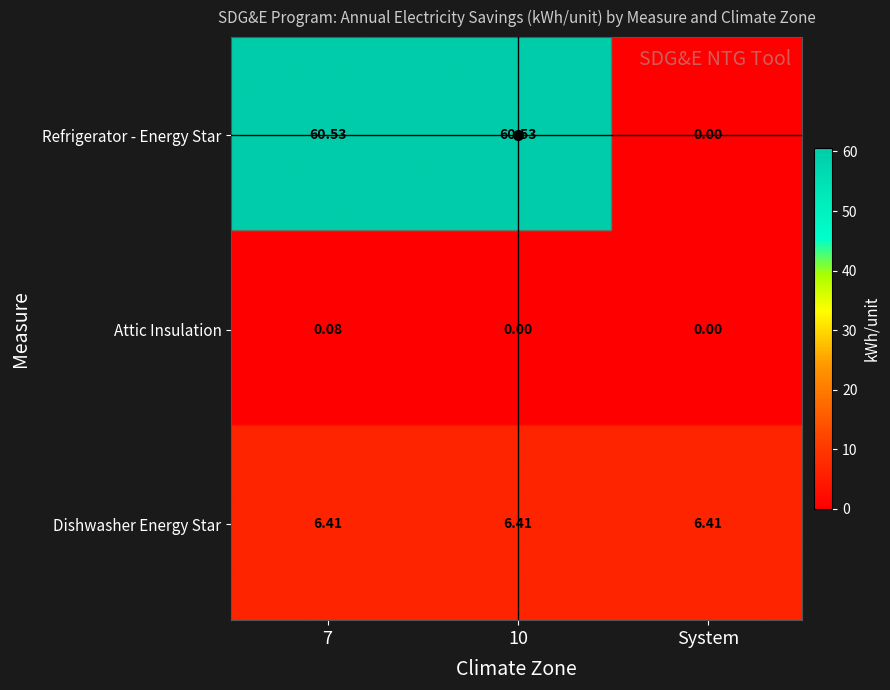

The Dishwasher Energy Star series shows 4.4 at System. True or false?

False